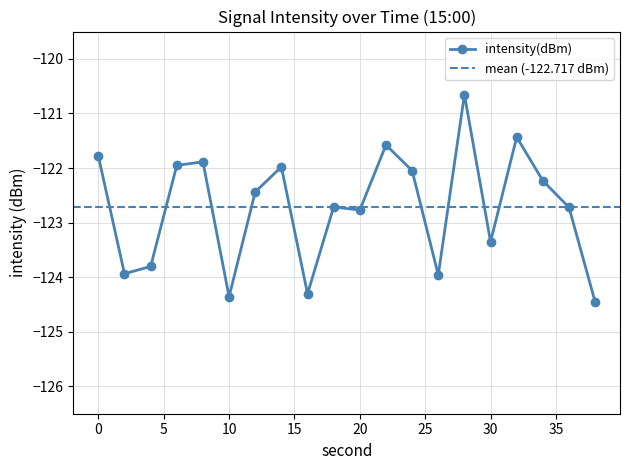

What is the sum of the values at 28 and 26?

-244.6